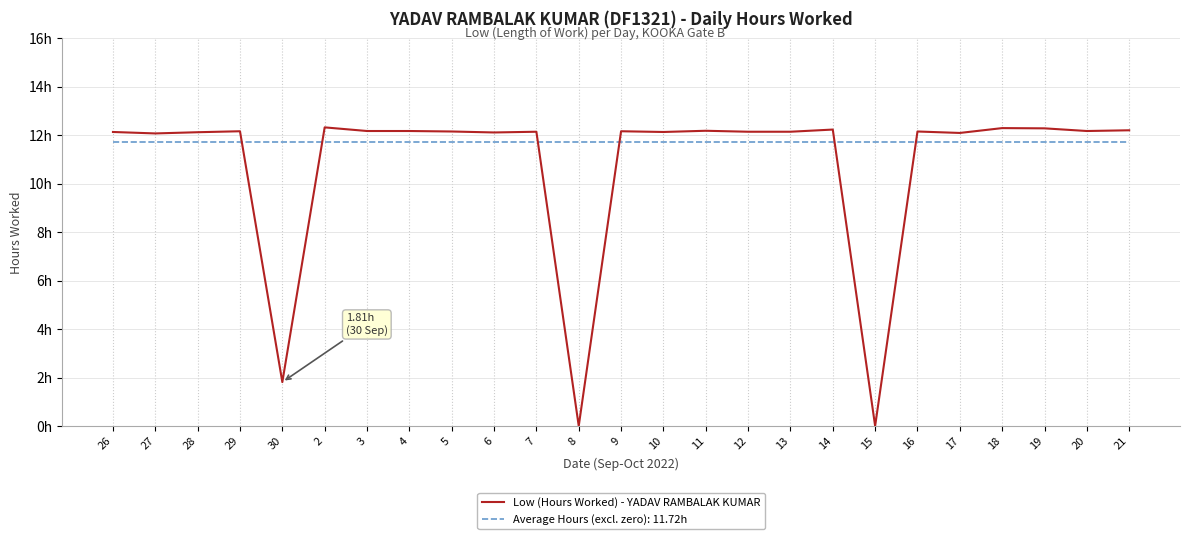

Does the chart display data point markers on the line(s)?

No